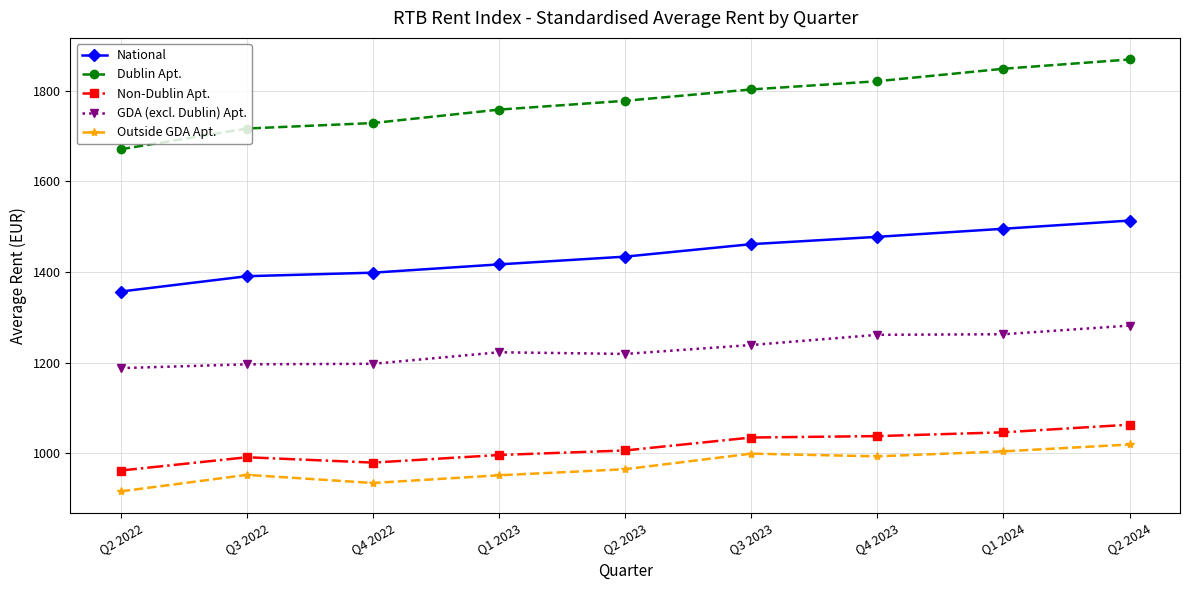

What value does the National series have at Q3 2023?

1461.5